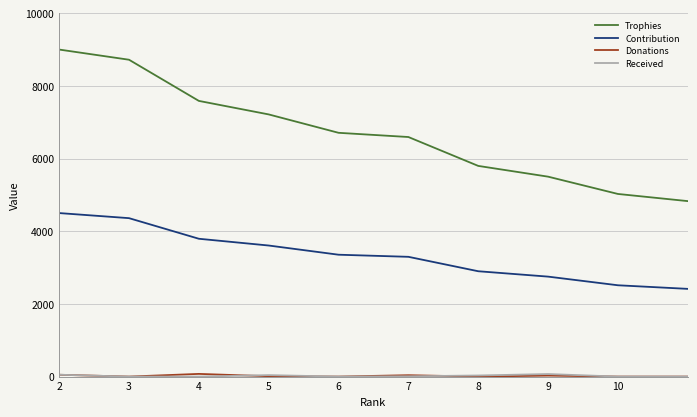

Does the chart display data point markers on the line(s)?

No